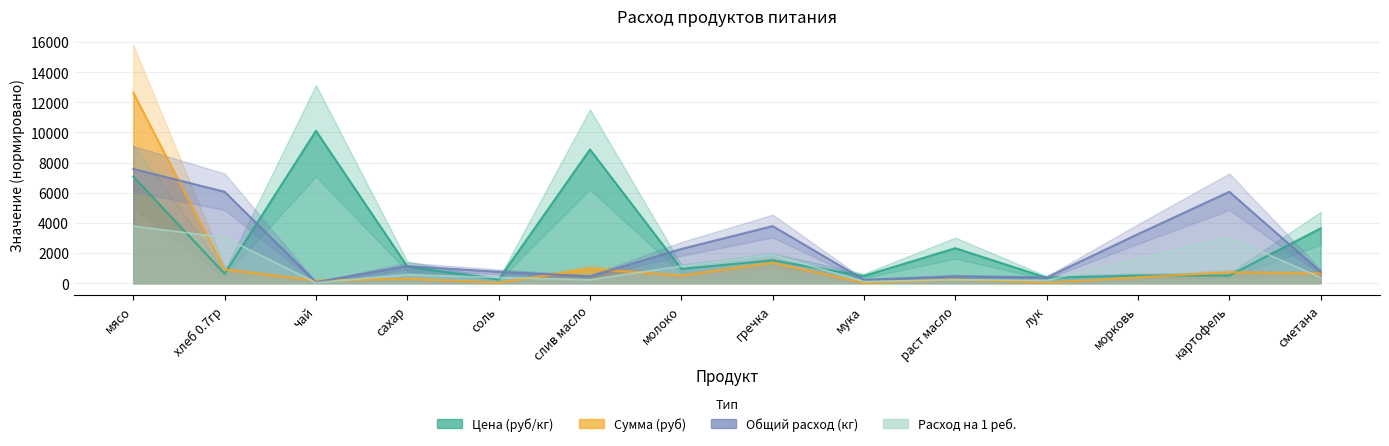

True or false: Цена (руб/кг) has more than 1 points higher than both neighbors.

True